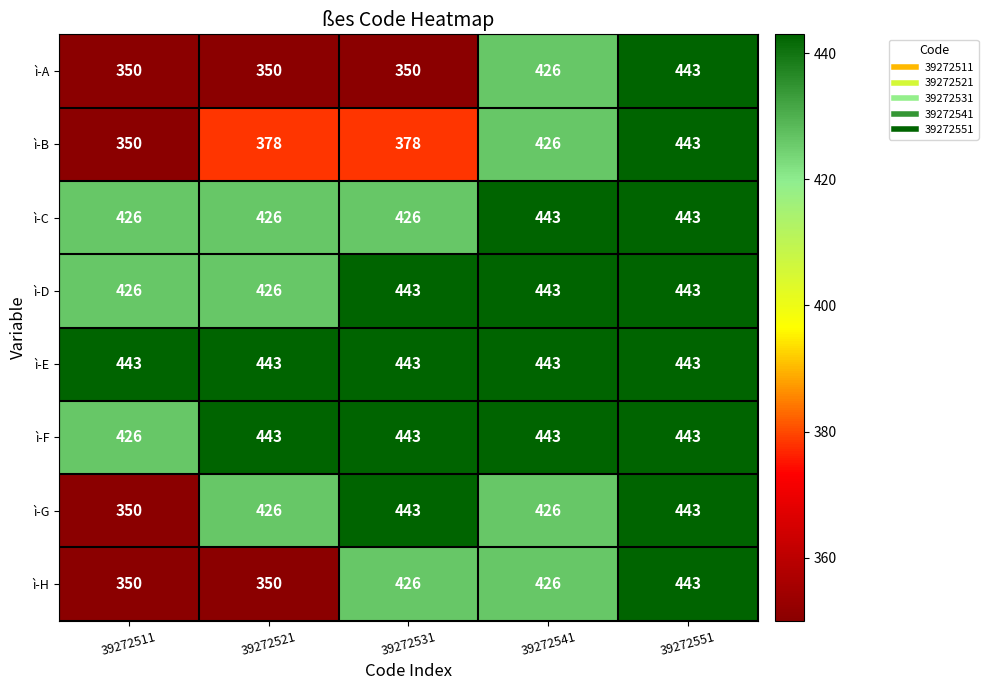

At which category is the sum across all series the highest?

39272551